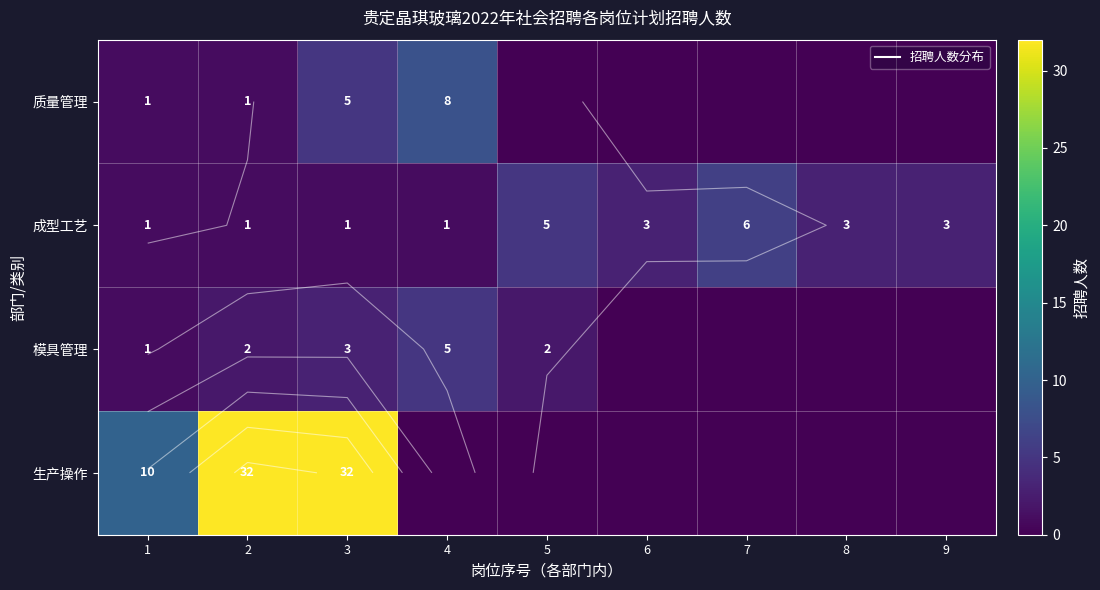

Is it true that 成型工艺 equals 4 at 6?

False